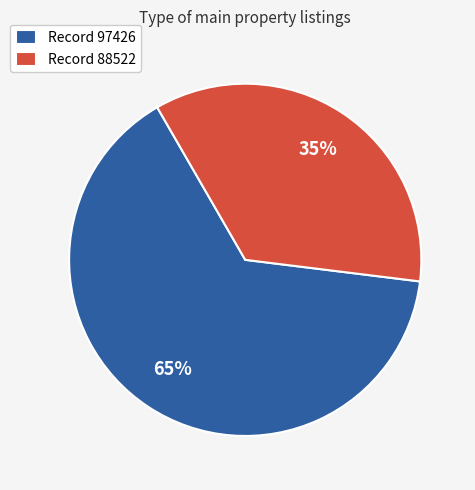

Is there a majority slice in this chart?

Yes